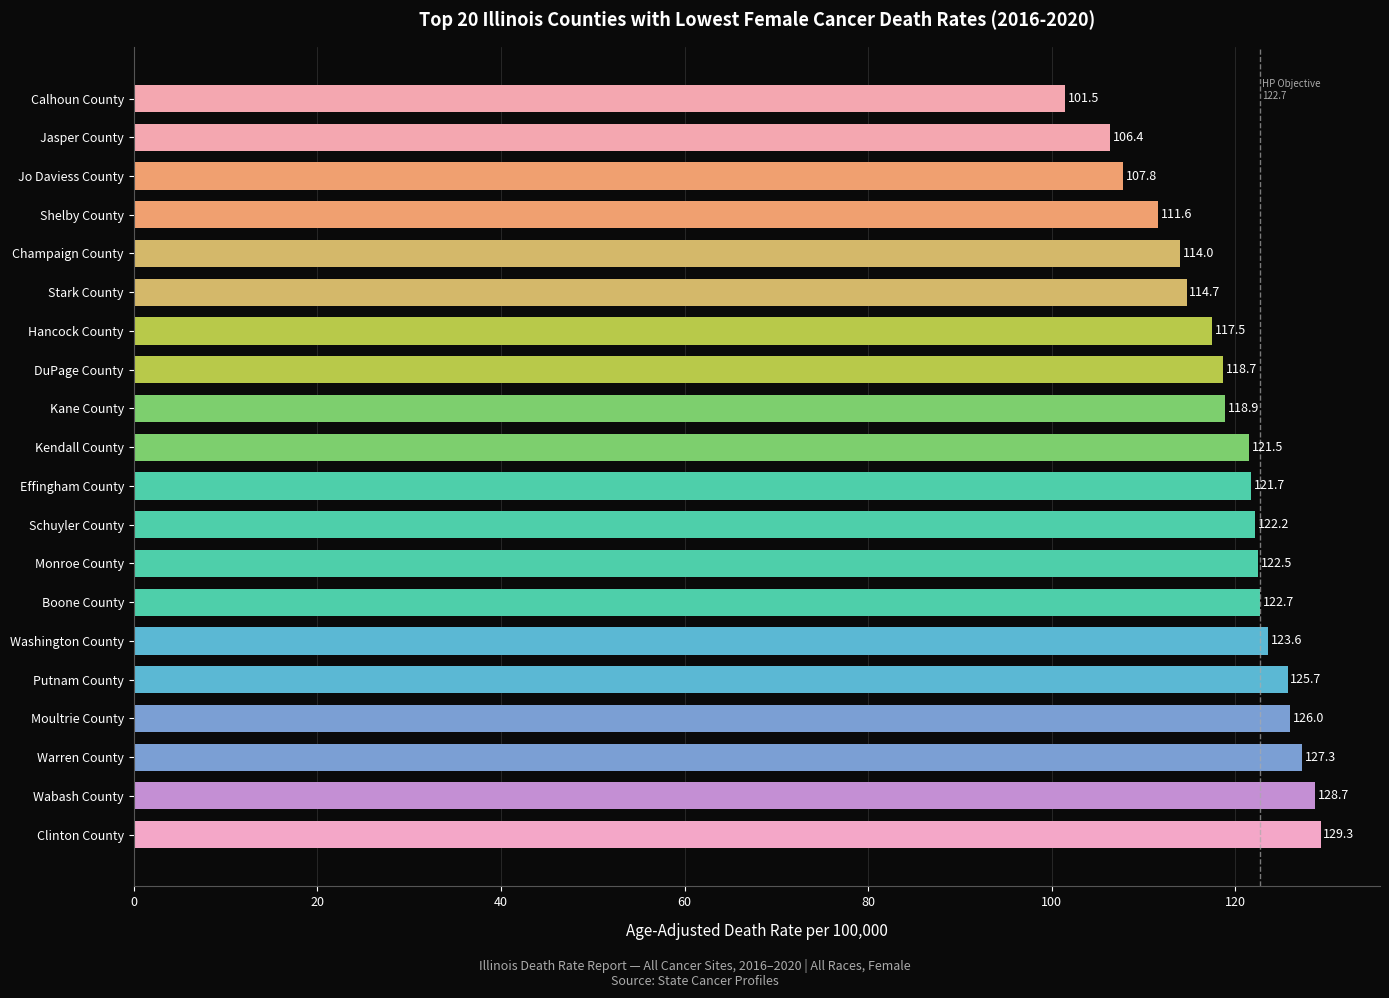

What is the average value?

119.1